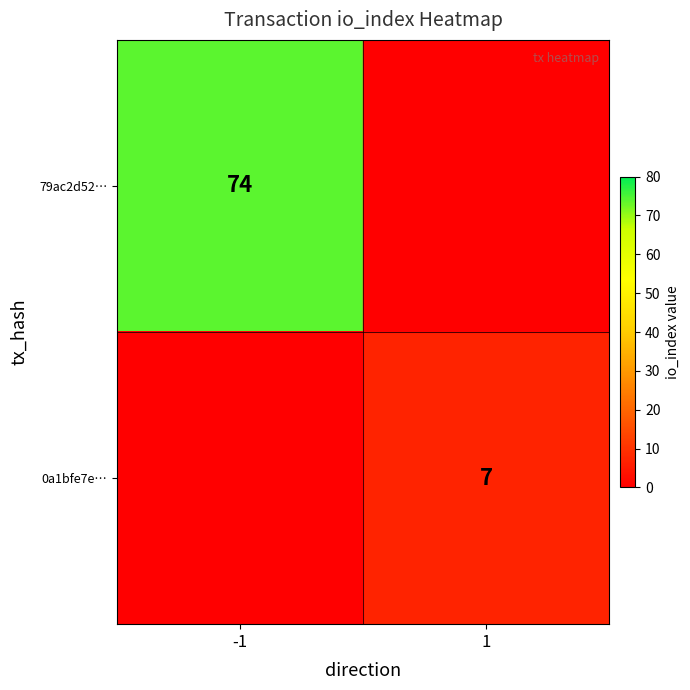

Is it true that 79ac2d52… equals 74 at -1?

True